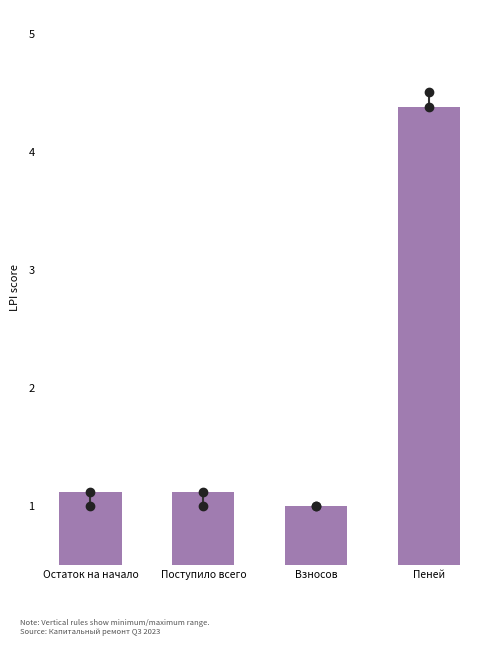

Reading left to right, what are all the values shown in this chart?

1.1	1.1	1.0	4.4